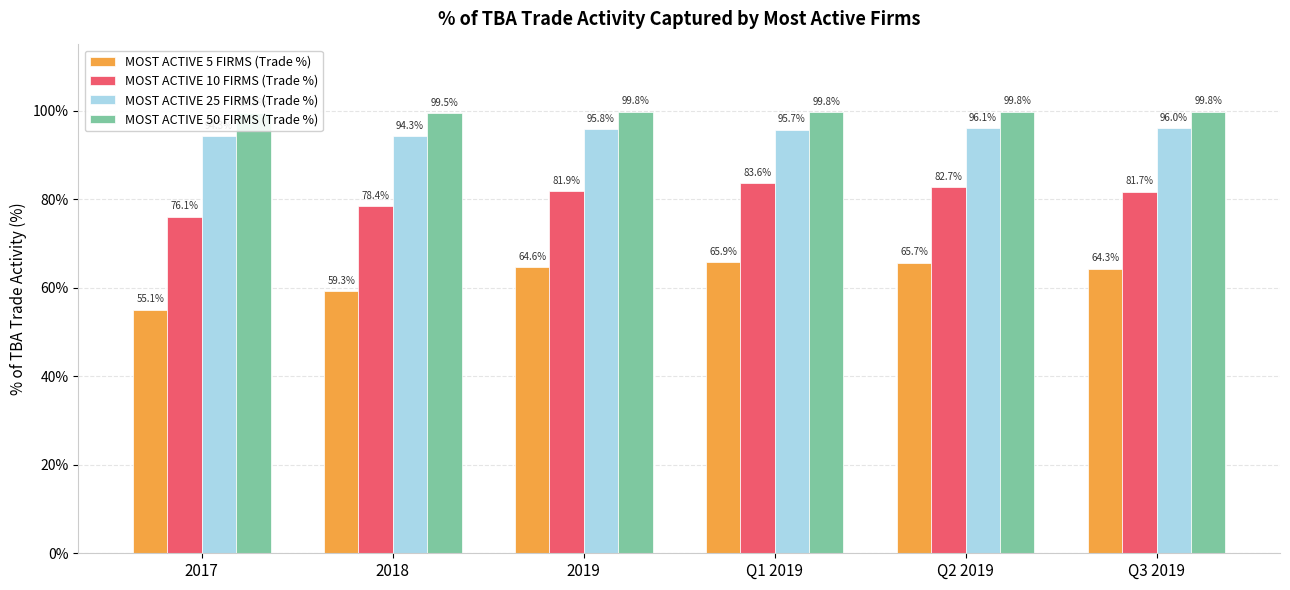

Rank the series at 2017 from lowest to highest value.

MOST ACTIVE 5 FIRMS (Trade %), MOST ACTIVE 10 FIRMS (Trade %), MOST ACTIVE 25 FIRMS (Trade %), MOST ACTIVE 50 FIRMS (Trade %)